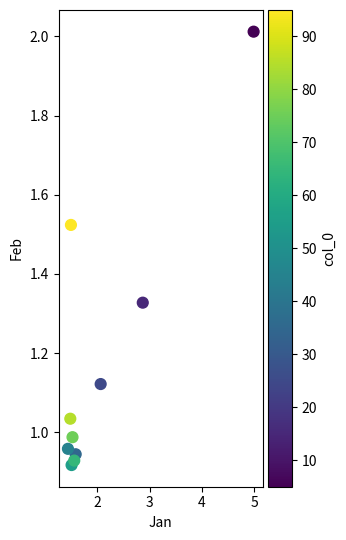

What is the range of X values (max minus min)?

3.6